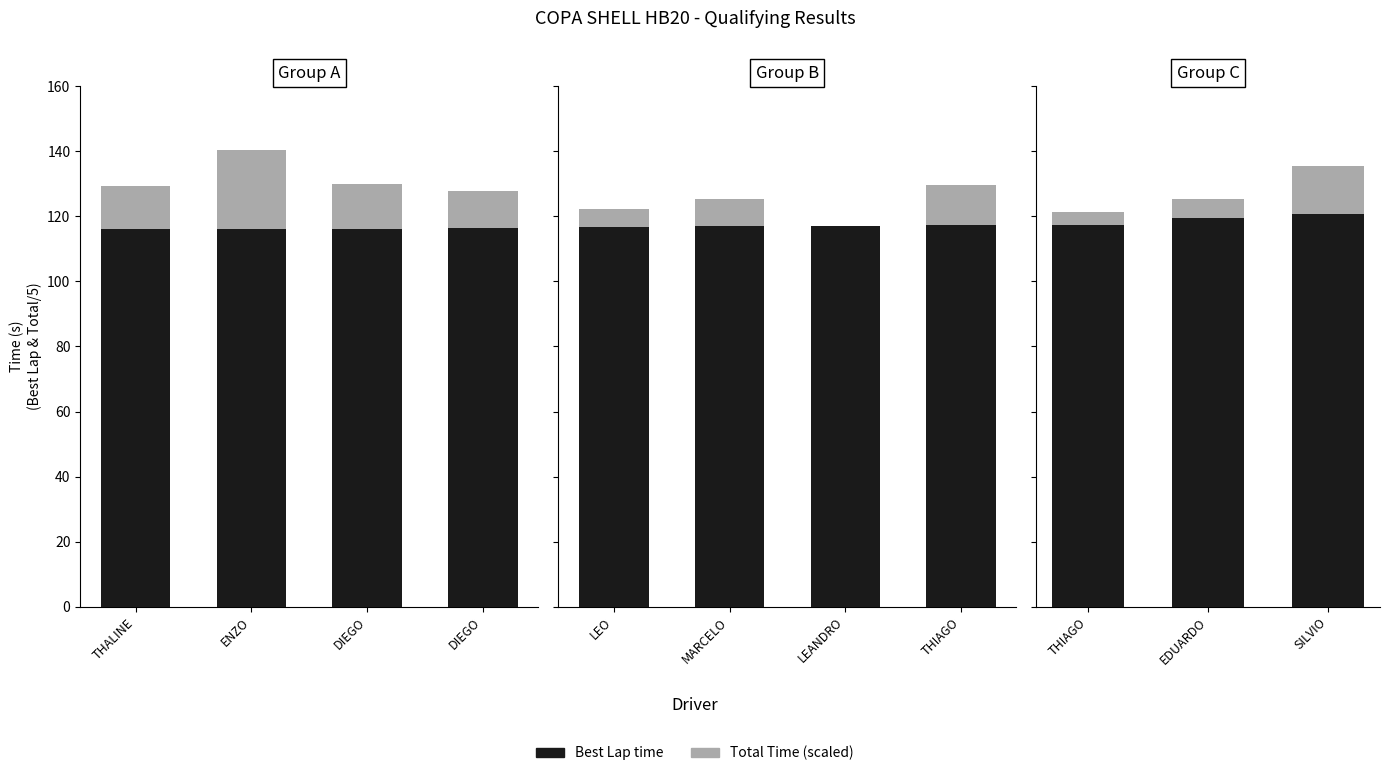

Are the bars horizontal?

No